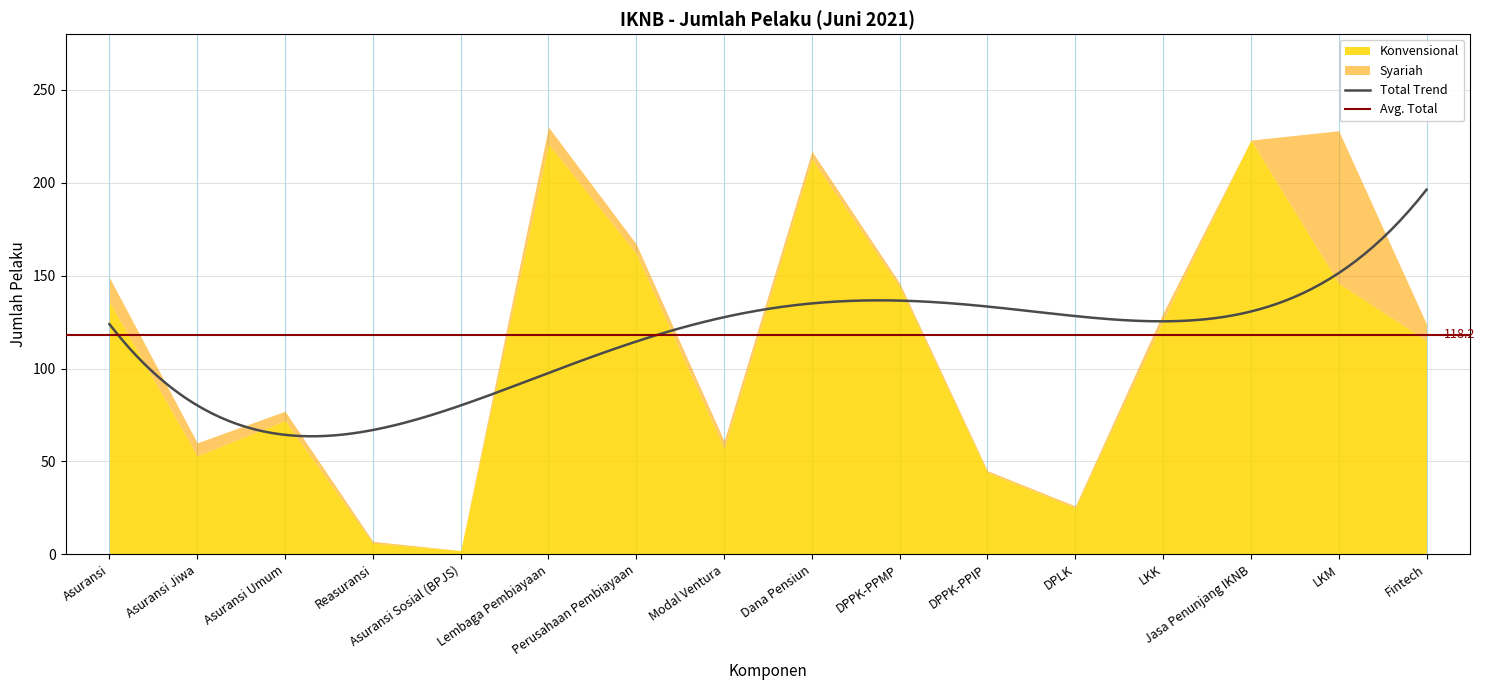

What is the difference between the maximum and minimum values in the Syariah series?

82